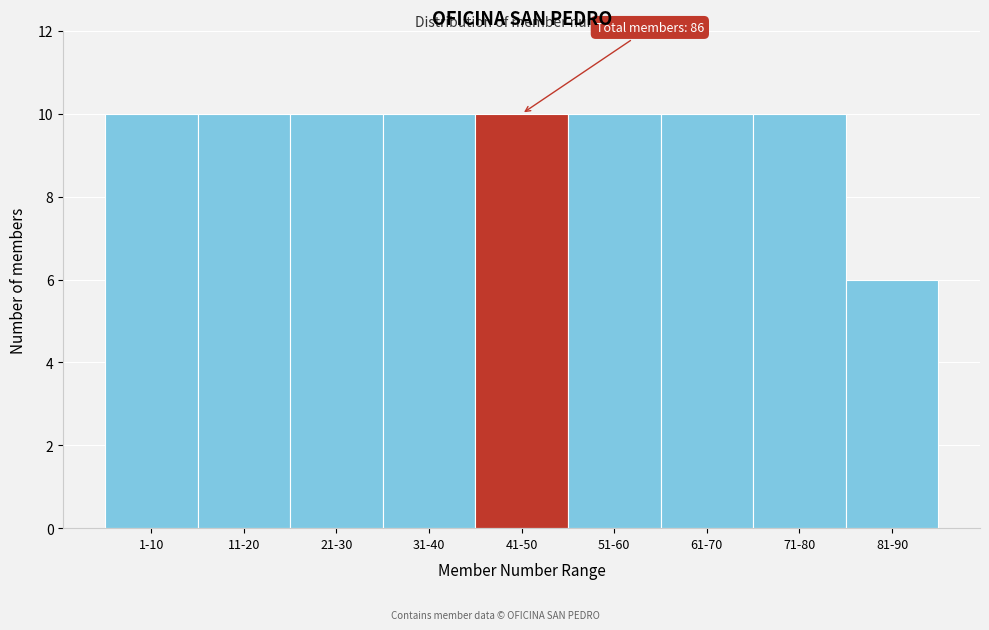

Reading left to right, extract all data points from this chart.

1-10=10	11-20=10	21-30=10	31-40=10	41-50=10	51-60=10	61-70=10	71-80=10	81-90=6